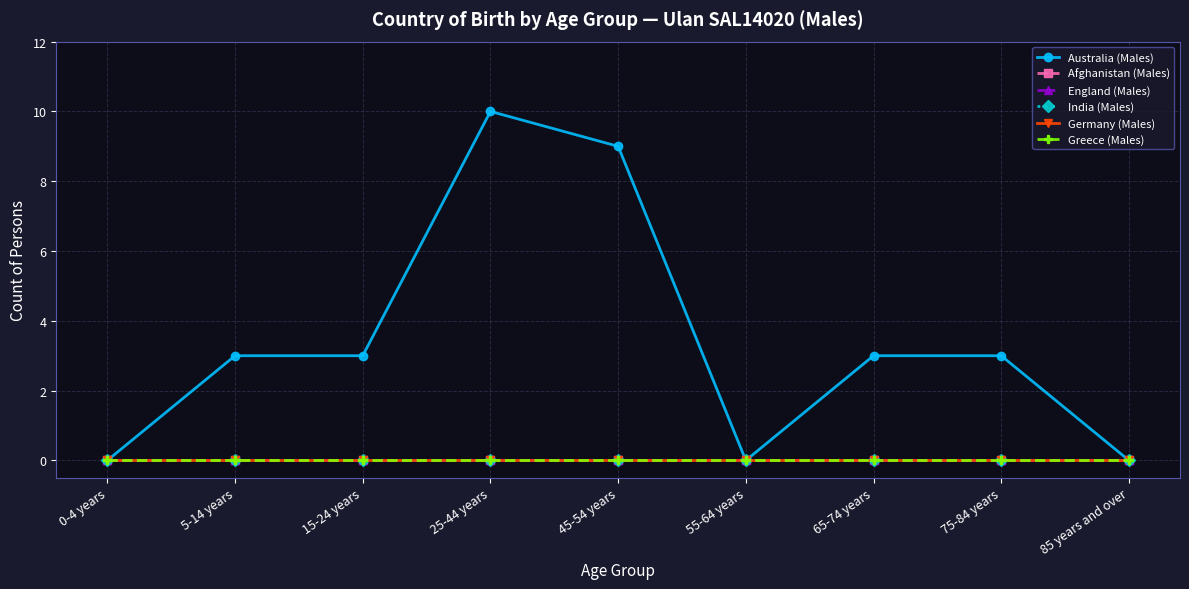

Is the value of Australia (Males) at 65-74 years greater than the value of Greece (Males) at 45-54 years?

Yes